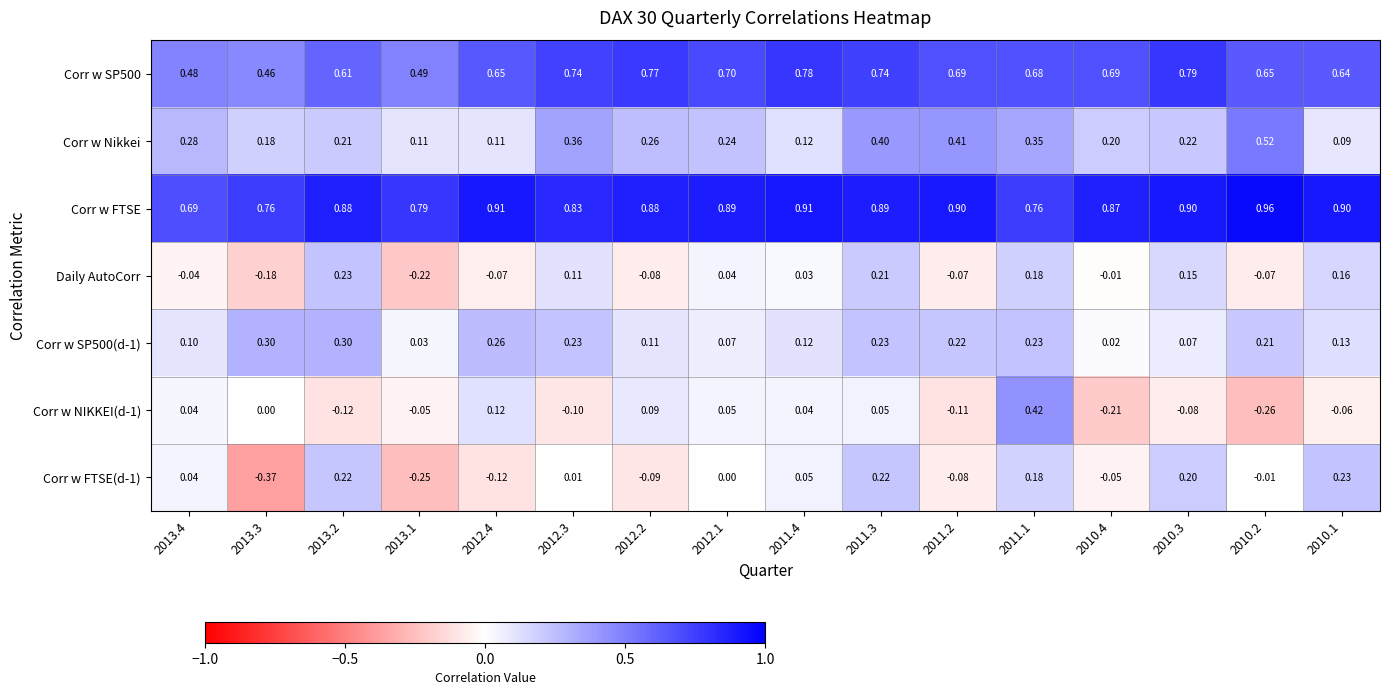

Is the value of Corr w SP500 at 2013.3 greater than the value of Corr w Nikkei at 2013.3?

Yes